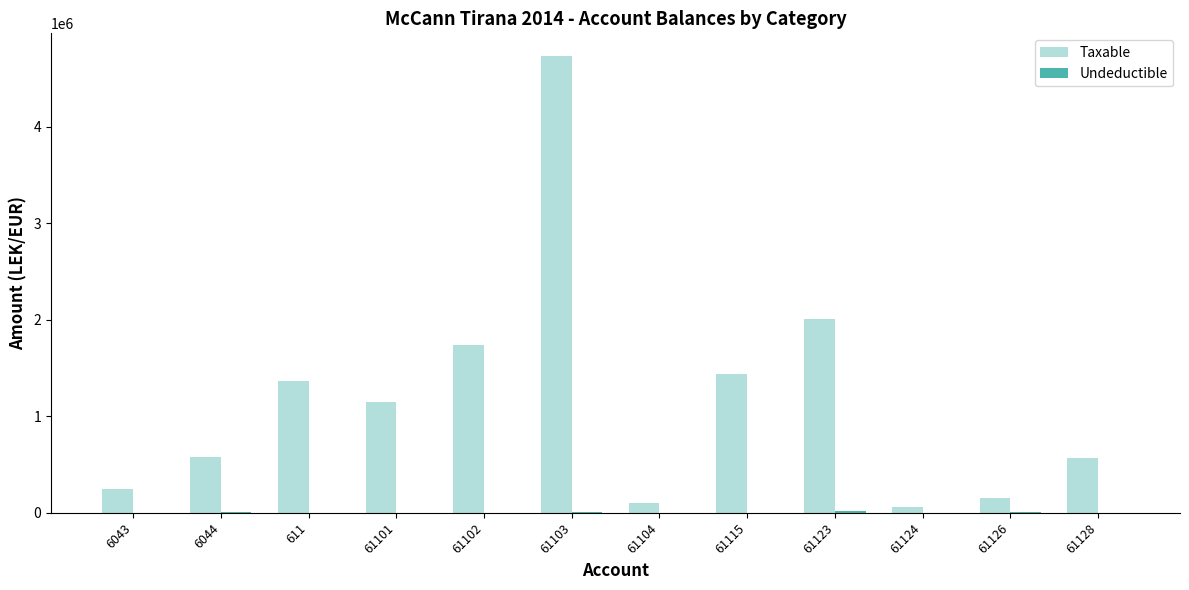

Which series changed the most between 61102 and 61124?

Taxable